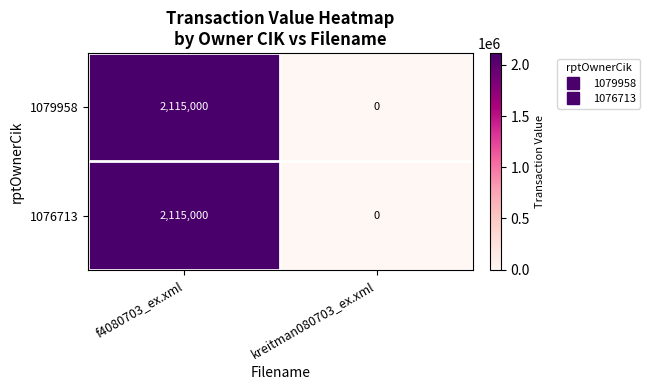

What value does the 1079958 series have at f4080703_ex.xml, to the nearest 10?

2115000